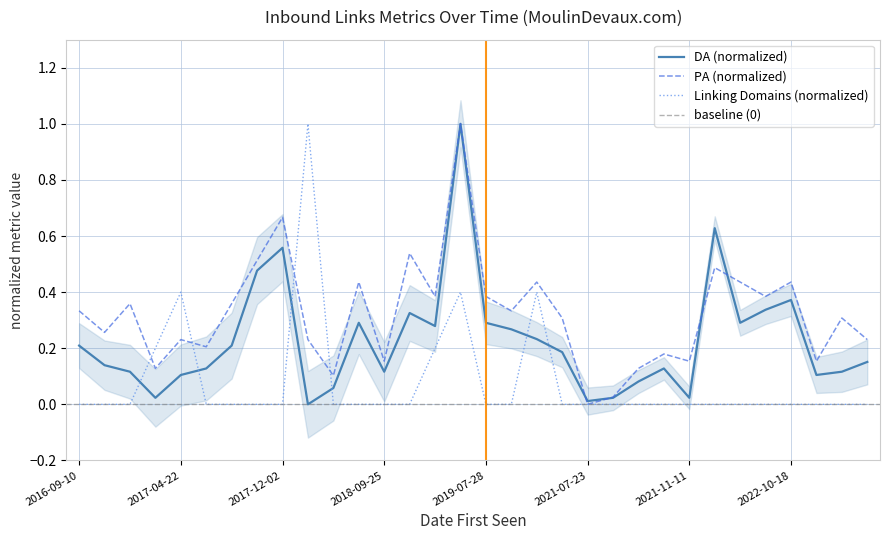

The Linking Domains (normalized) series shows -0.5 at 2021-11-11. True or false?

False